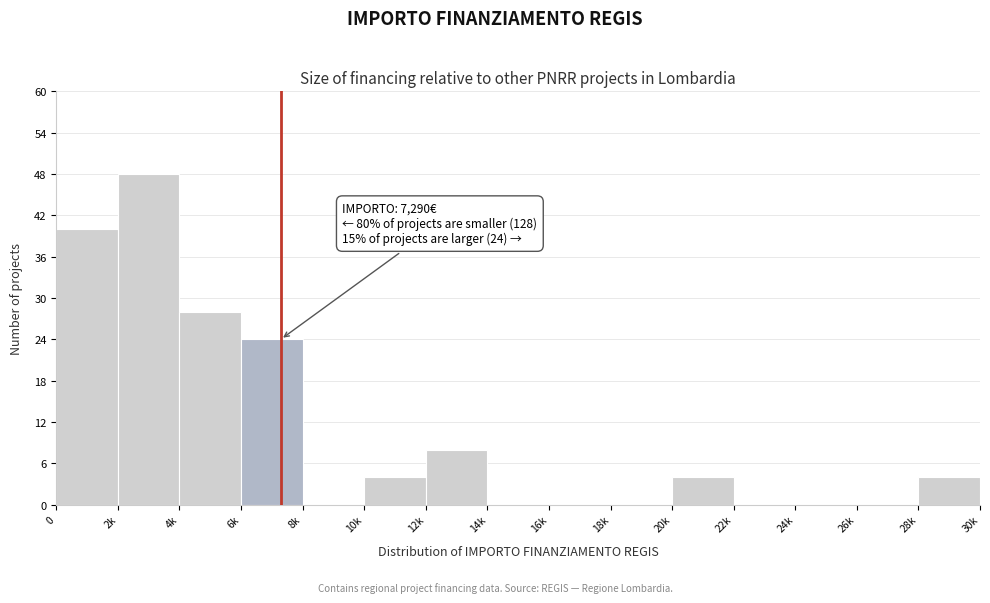

Reading left to right, transcribe all the data shown in this chart.

0=40	2k=48	4k=28	6k=24	8k=0	10k=4	12k=8	14k=0	16k=0	18k=0	20k=4	22k=0	24k=0	26k=0	28k=4